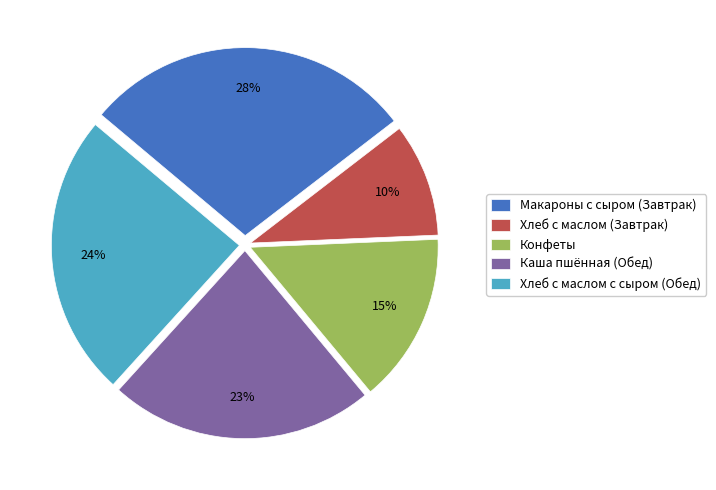

Is it true that Хлеб с маслом с сыром (Обед) is 24% of the pie?

True